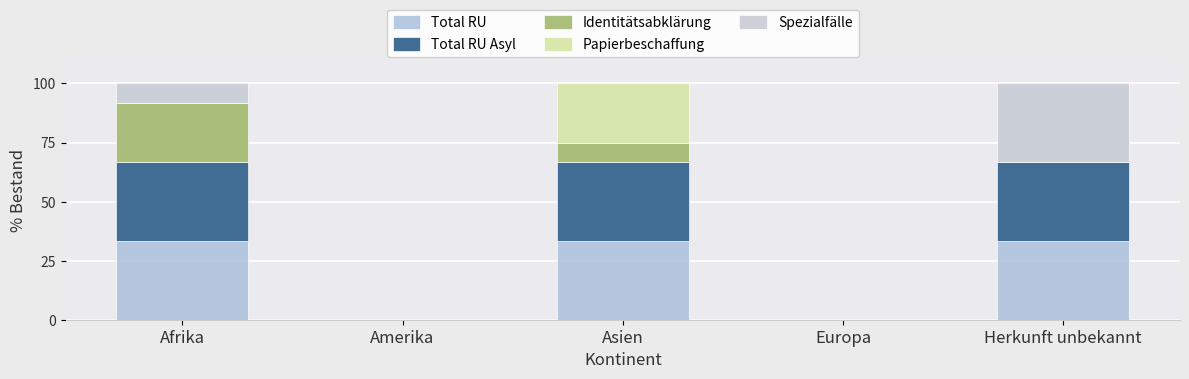

What position from the left is Asien?

3